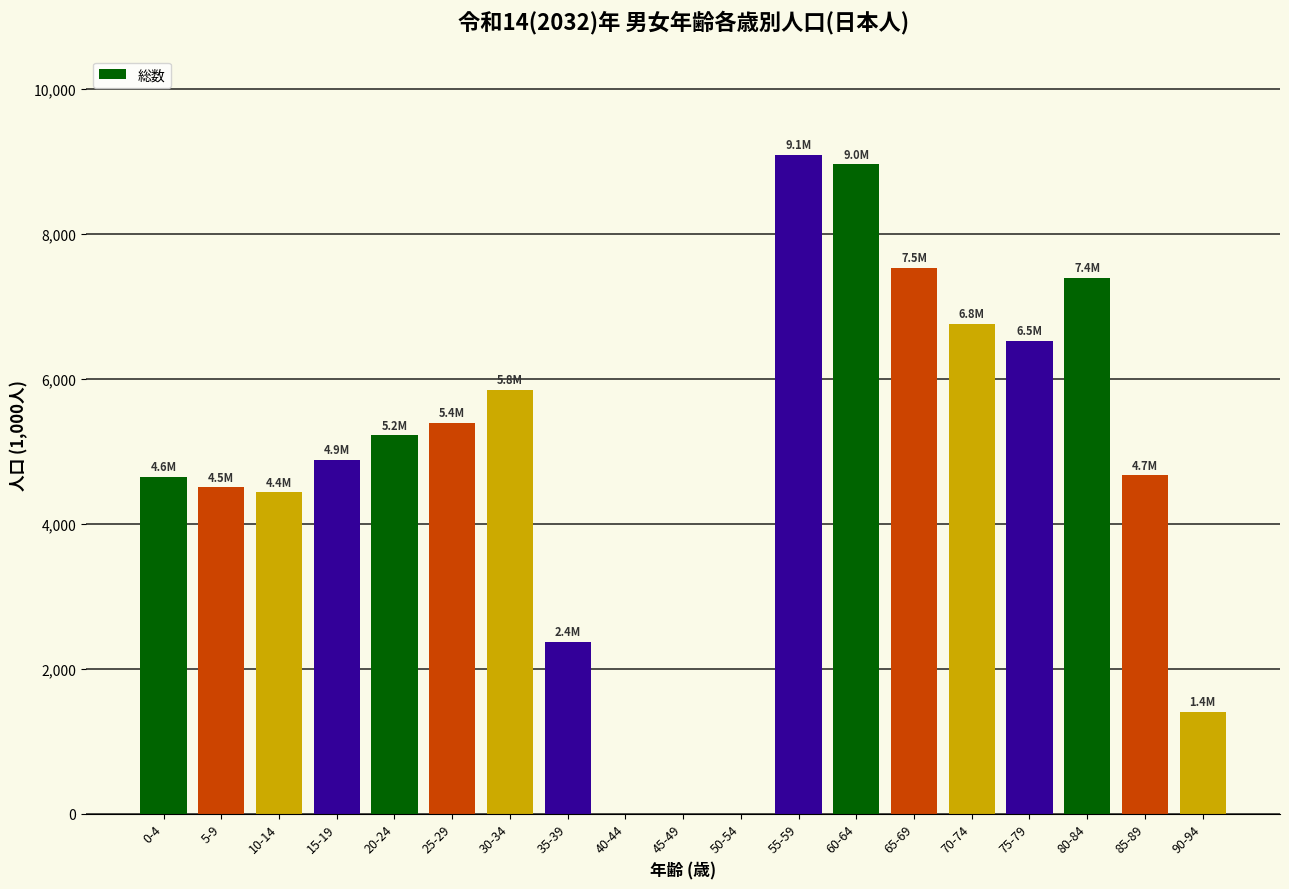

The value at 90-94 is 1404.1. True or false?

True